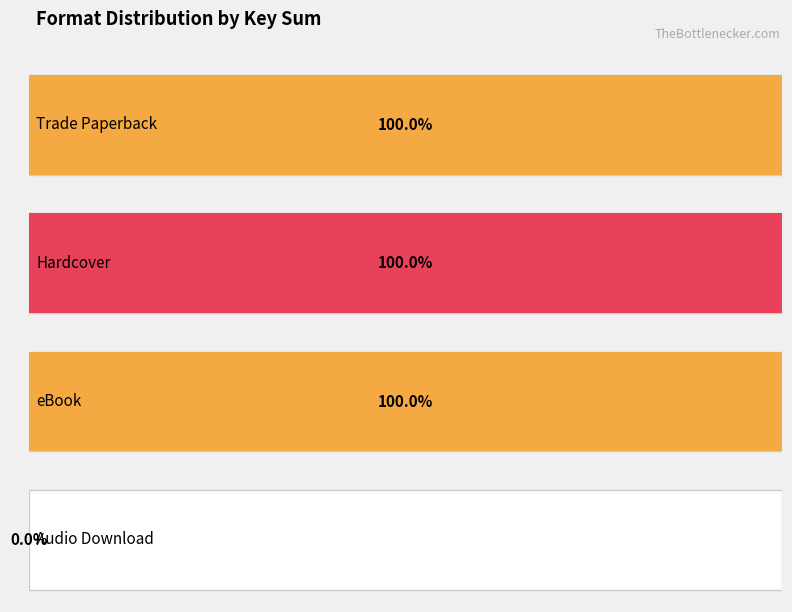

True or false: Trade Paperback has a value of 134273938 at More of Monkey & Robot.

False